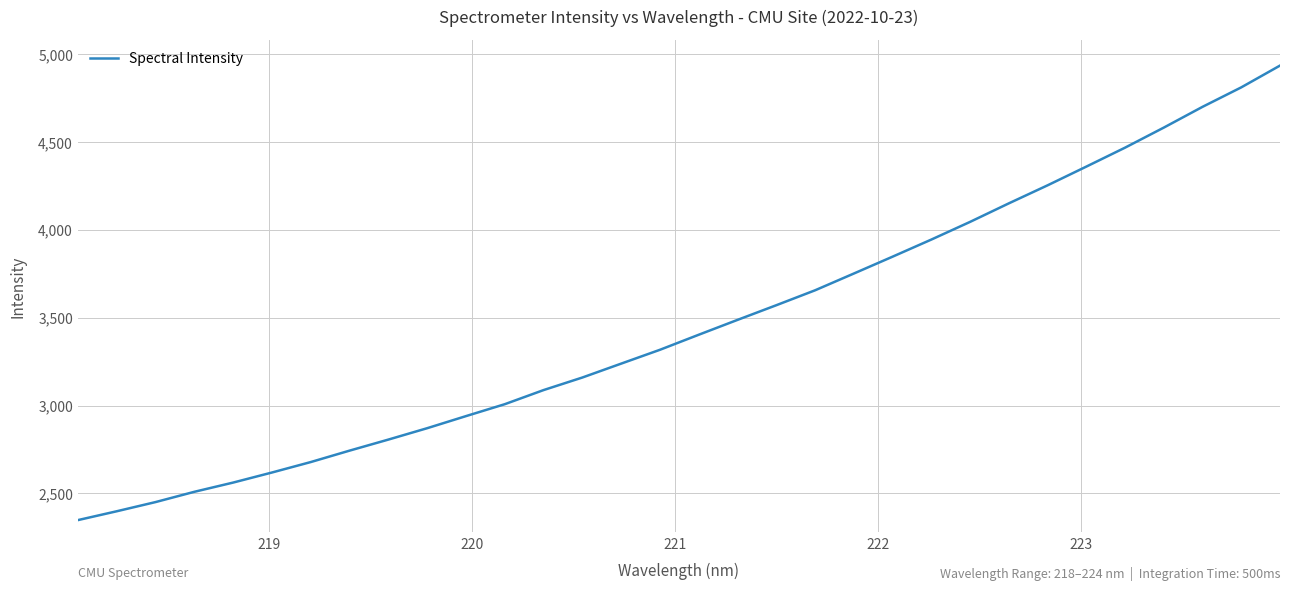

Does the chart have visible grid lines?

Yes